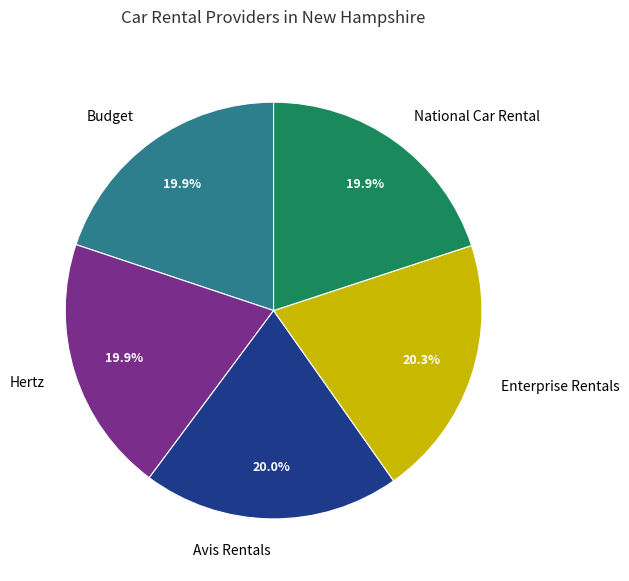

How many segments does this pie chart have?

5